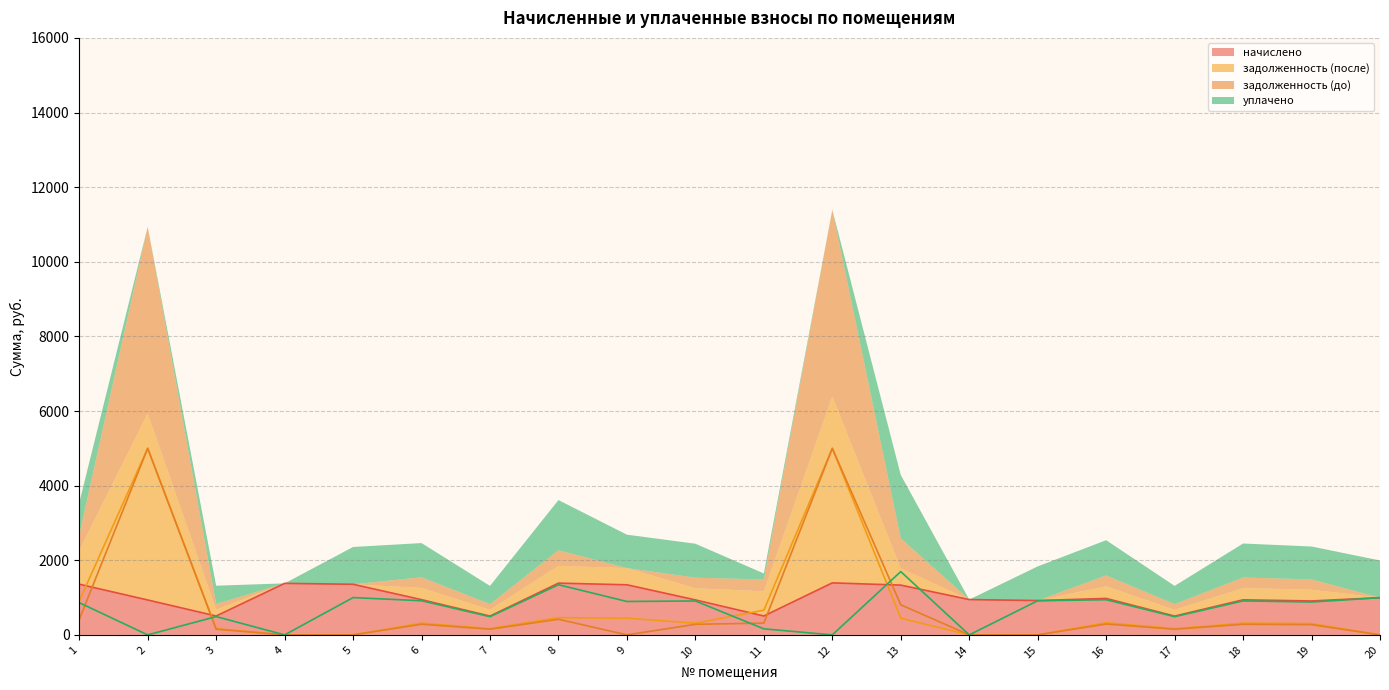

What is the value of the уплачено point at the 1st from the left?

863.8